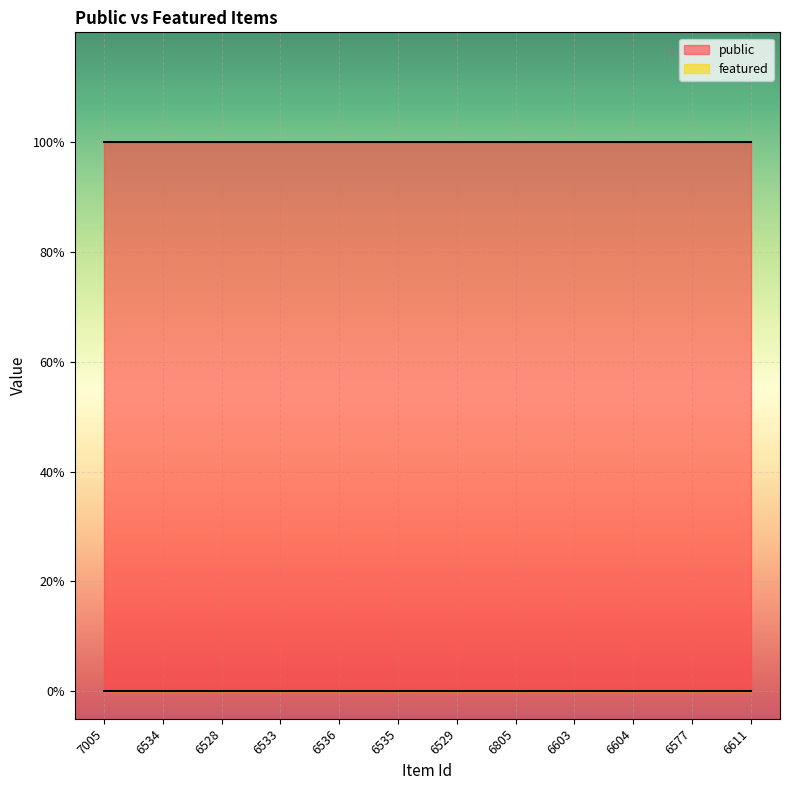

What is the label of the 1st point from the left?

7005